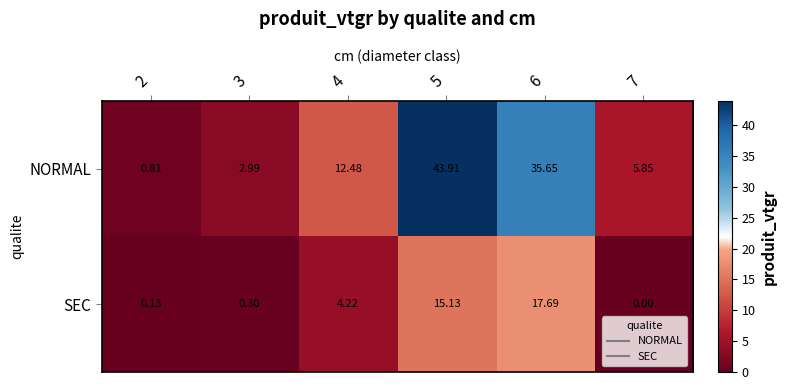

How many values in the NORMAL series are below 12?

3